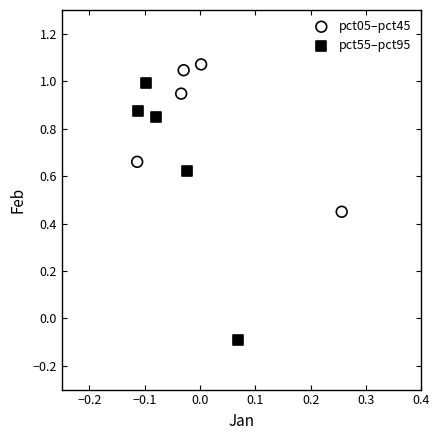

Which series contains the highest Y value?

pct05–pct45